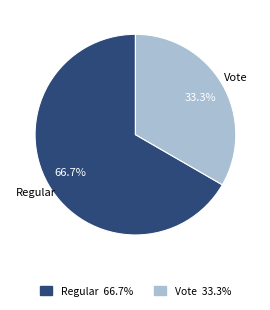

Which has a higher value, Regular or Vote?

Regular